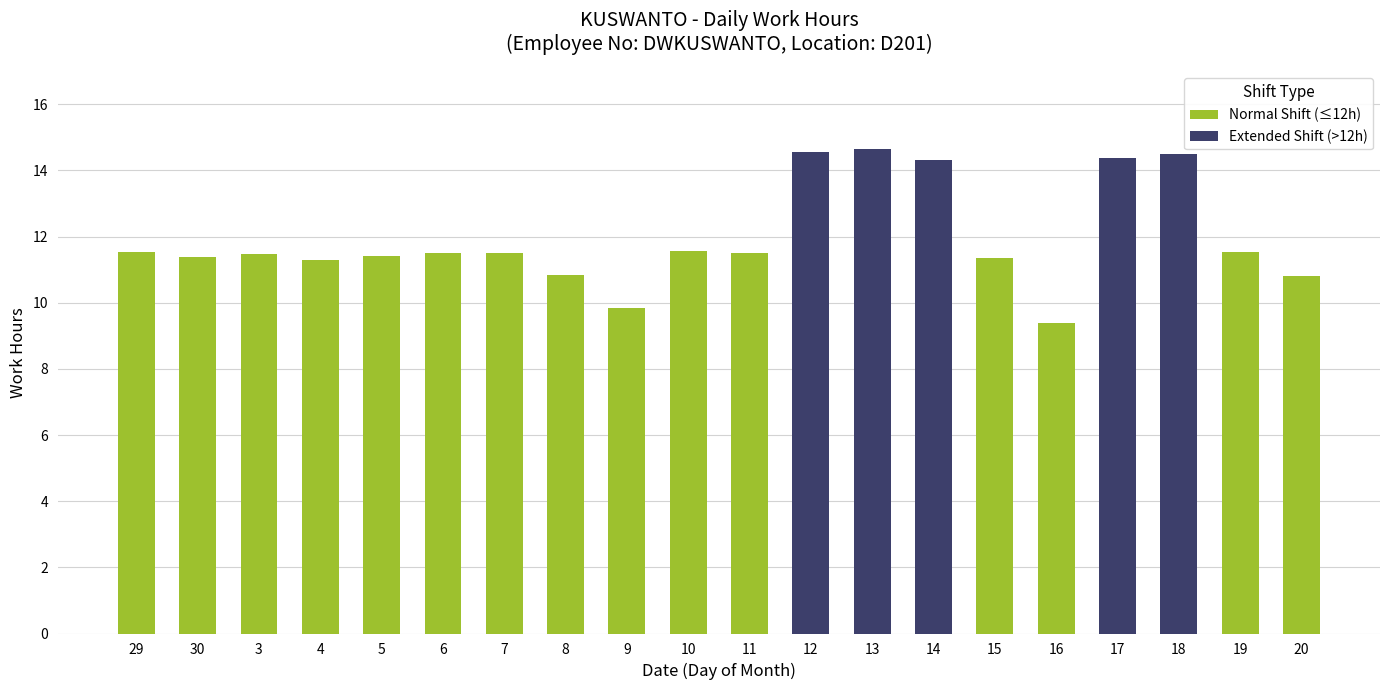

What is the difference between the maximum and second lowest values in the Extended Shift (>12h) series?

14.6